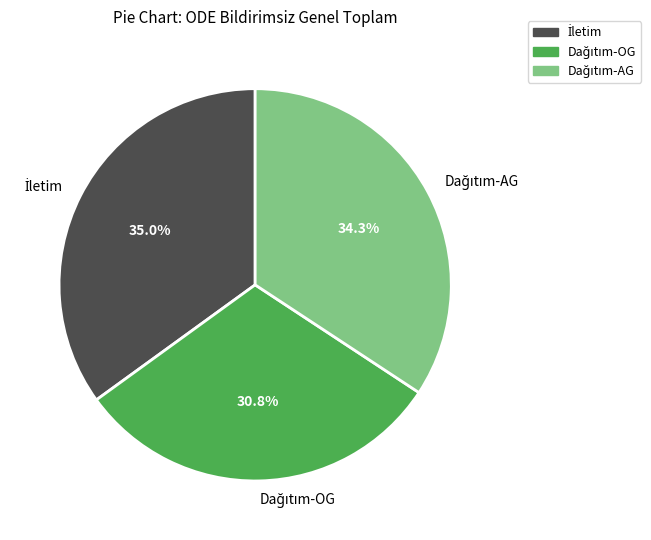

Count the number of slices in the pie.

3